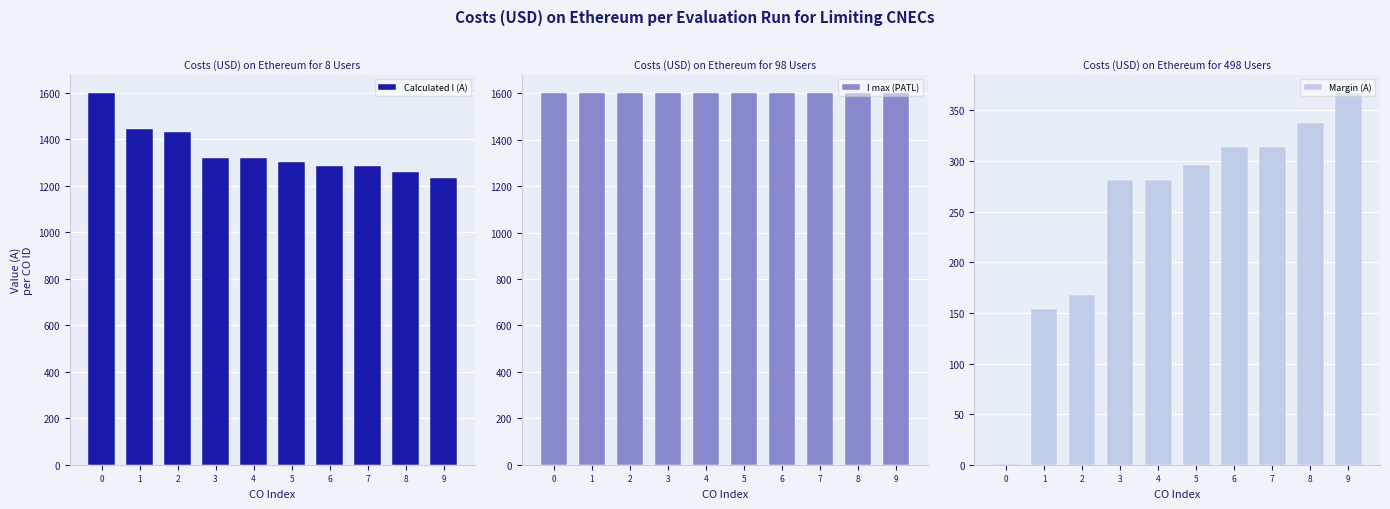

What is the total value across all series at 0?

3200